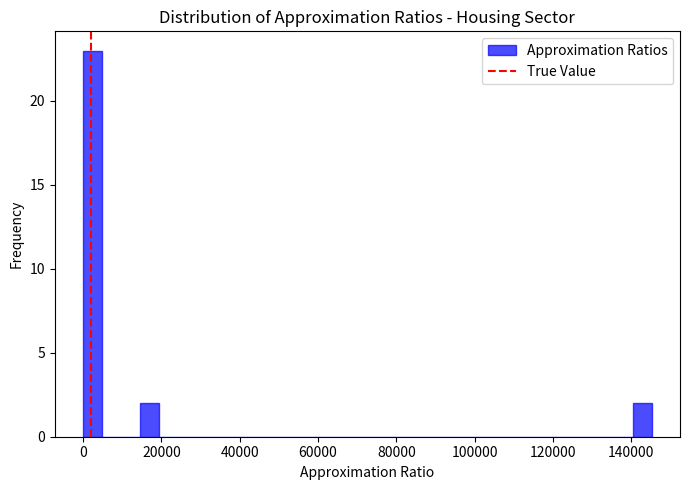

Read against the x-axis, roughly where is the centre of the tallest bar?

2000